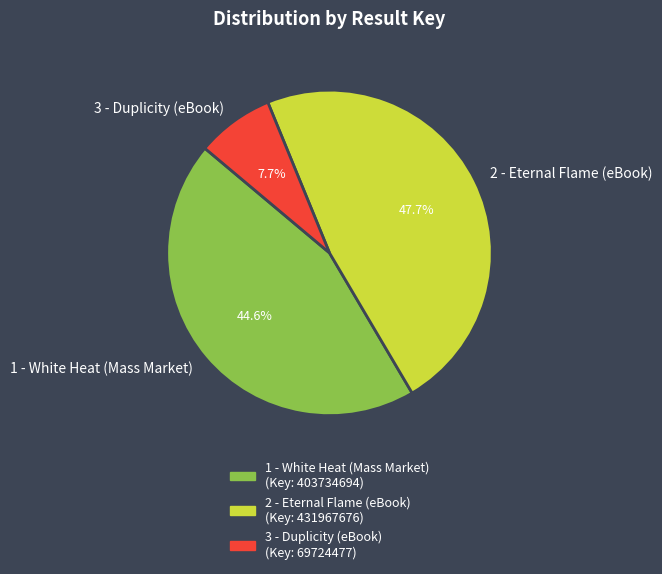

To the nearest percent, what percentage of the pie is 1 - White Heat (Mass Market)?

45%